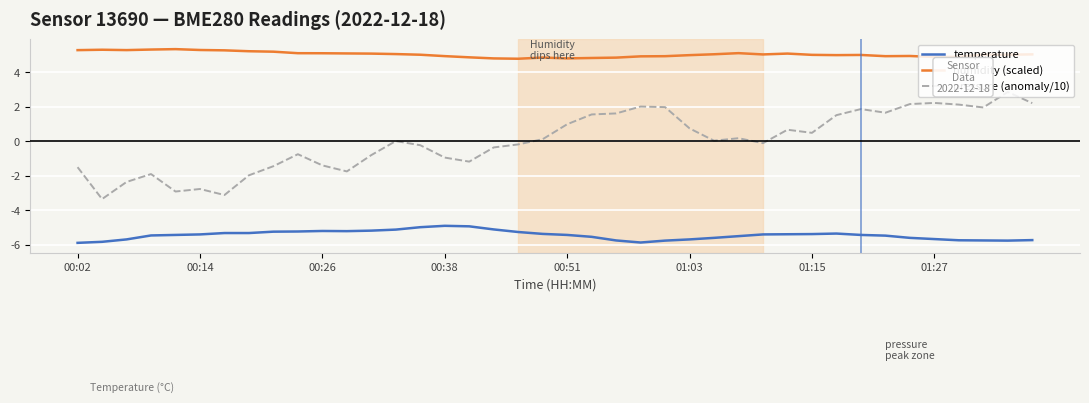

Which series has the largest total across all categories?

humidity (scaled)